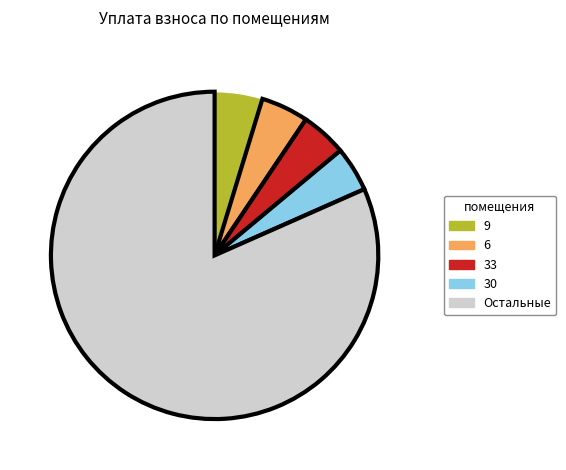

Does any single category account for the majority?

Yes